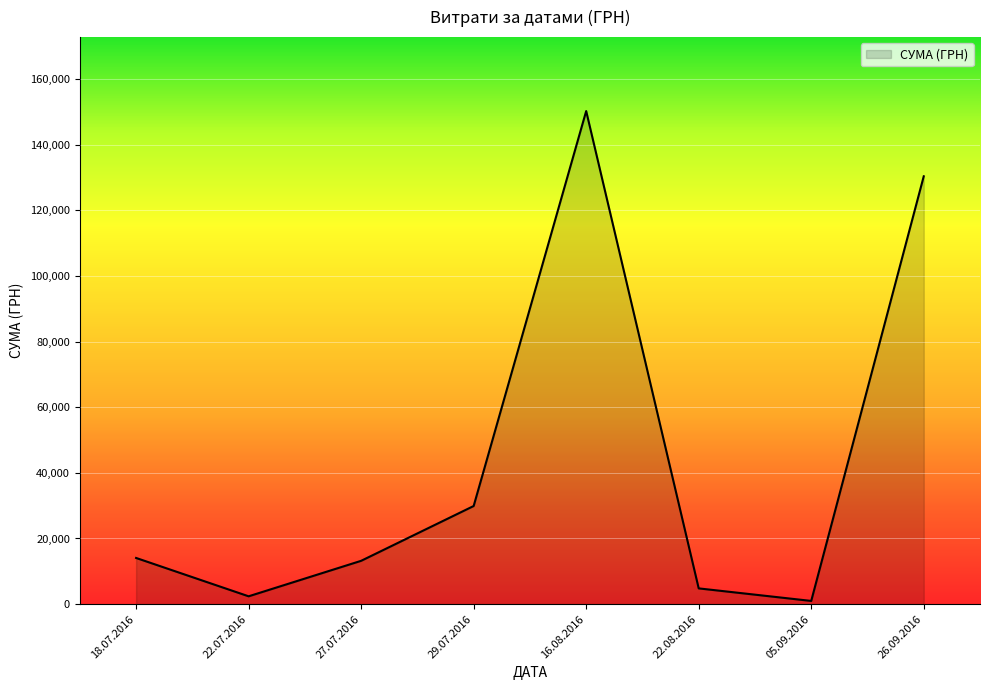

What is the sum of all values?

345916.3